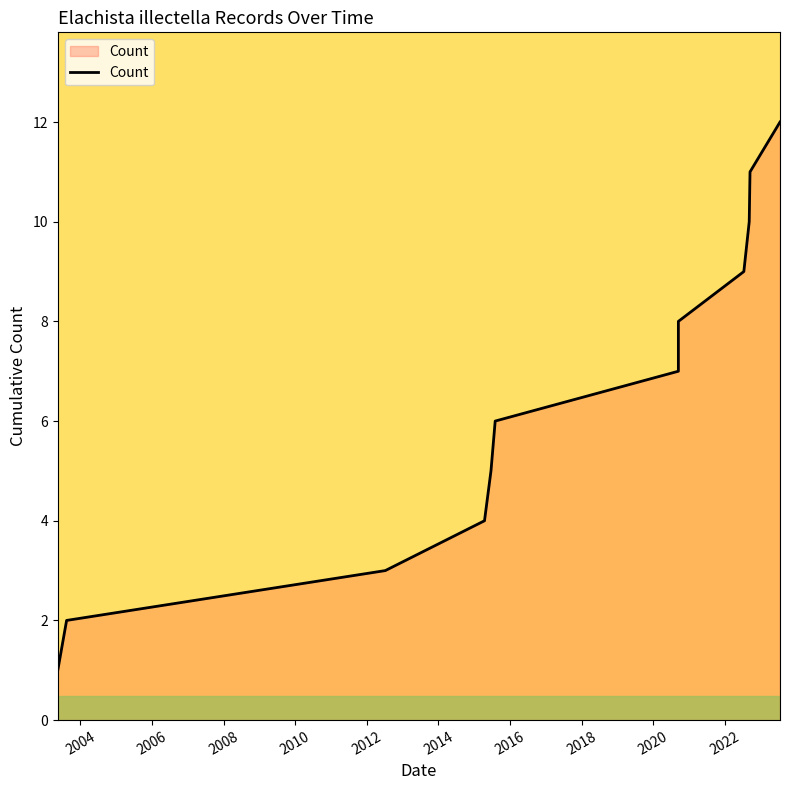

Which has a higher value, 2010 or 2014?

2014